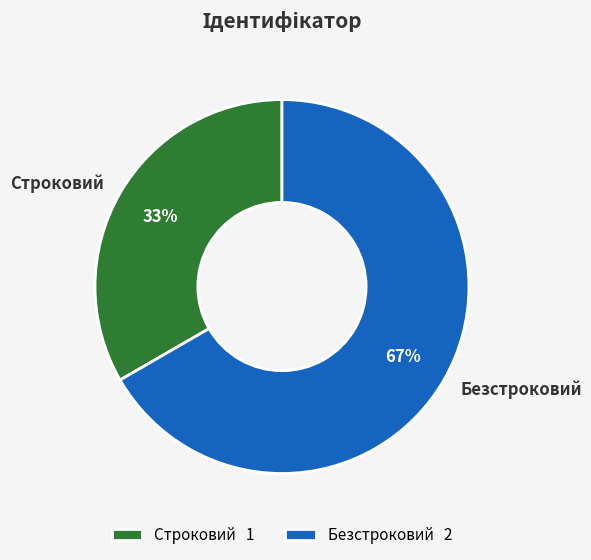

To the nearest percent, what portion does Строковий represent?

33%